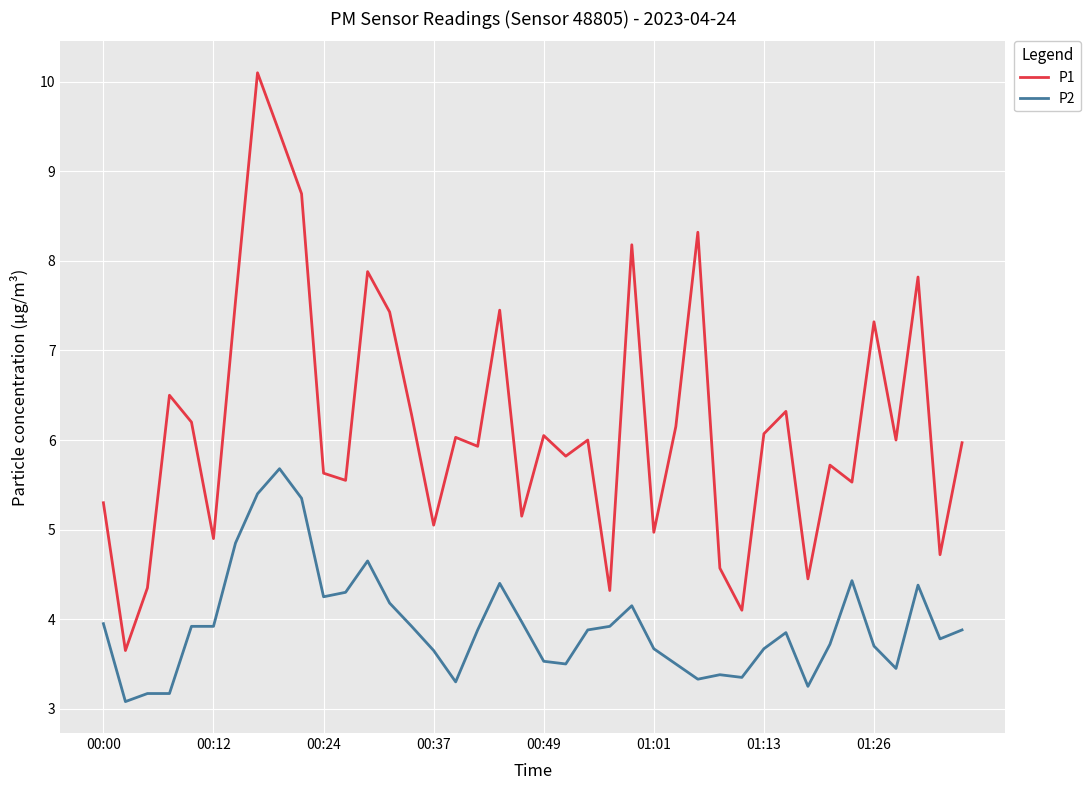

What are all the series names shown in the legend?

P1, P2